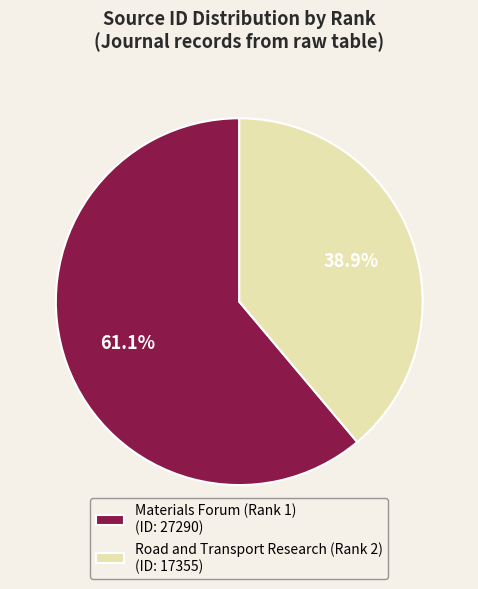

To the nearest percent, what percentage of the pie is Road and Transport Research (Rank 2)?

39%